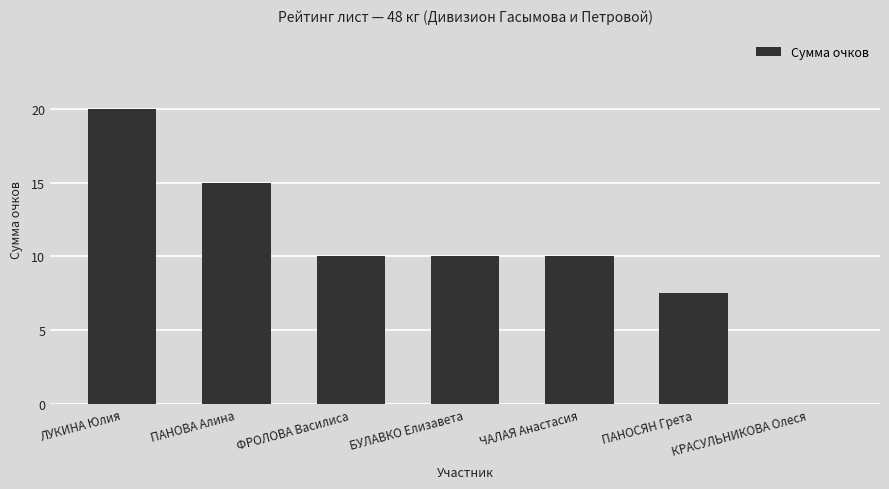

What is the sum of all values?

72.5